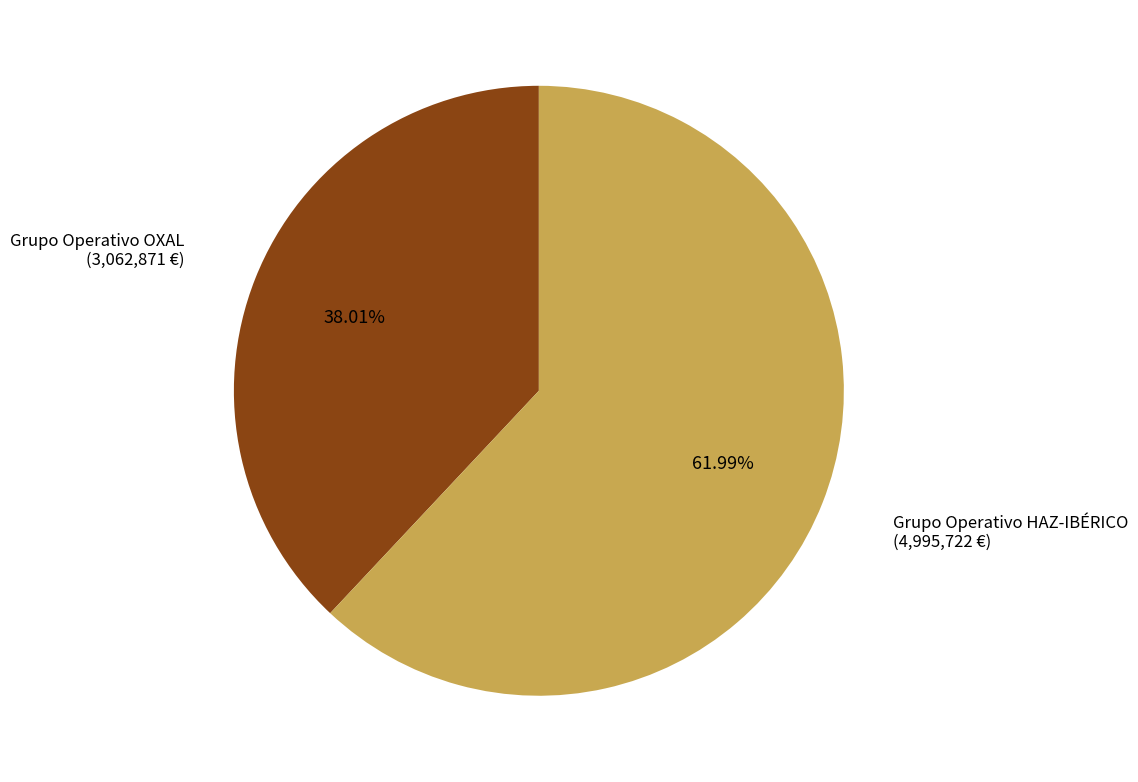

How many slices are in this pie chart?

2